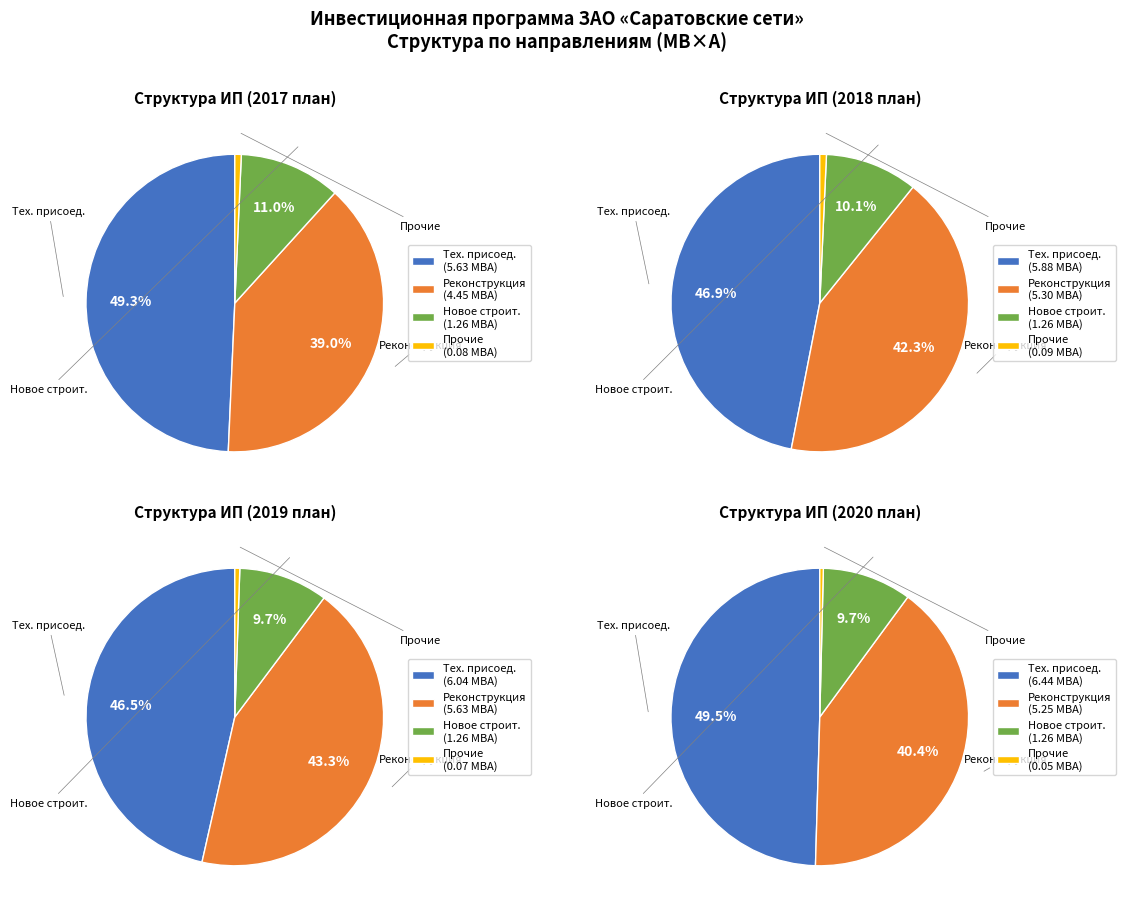

What is the change in value from Технологическое присоединение to Прочие инвестиционные проекты?

-5.6